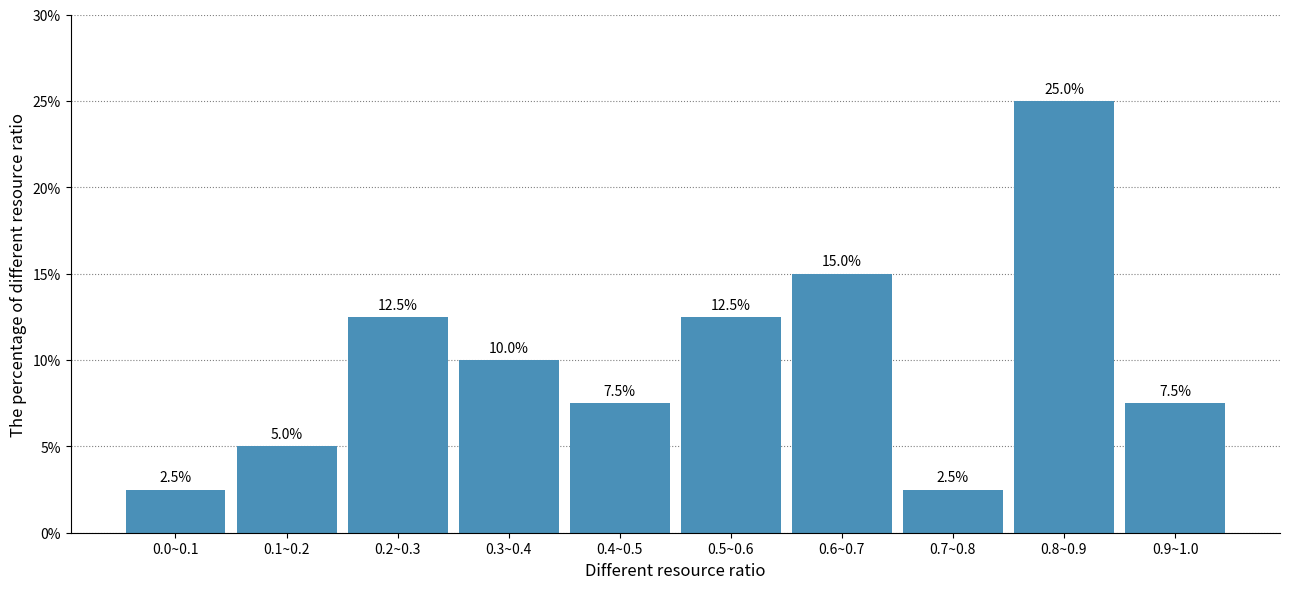

Reading left to right, transcribe all the data shown in this chart.

0.0~0.1=2.5	0.1~0.2=5.0	0.2~0.3=12.5	0.3~0.4=10.0	0.4~0.5=7.5	0.5~0.6=12.5	0.6~0.7=15.0	0.7~0.8=2.5	0.8~0.9=25.0	0.9~1.0=7.5